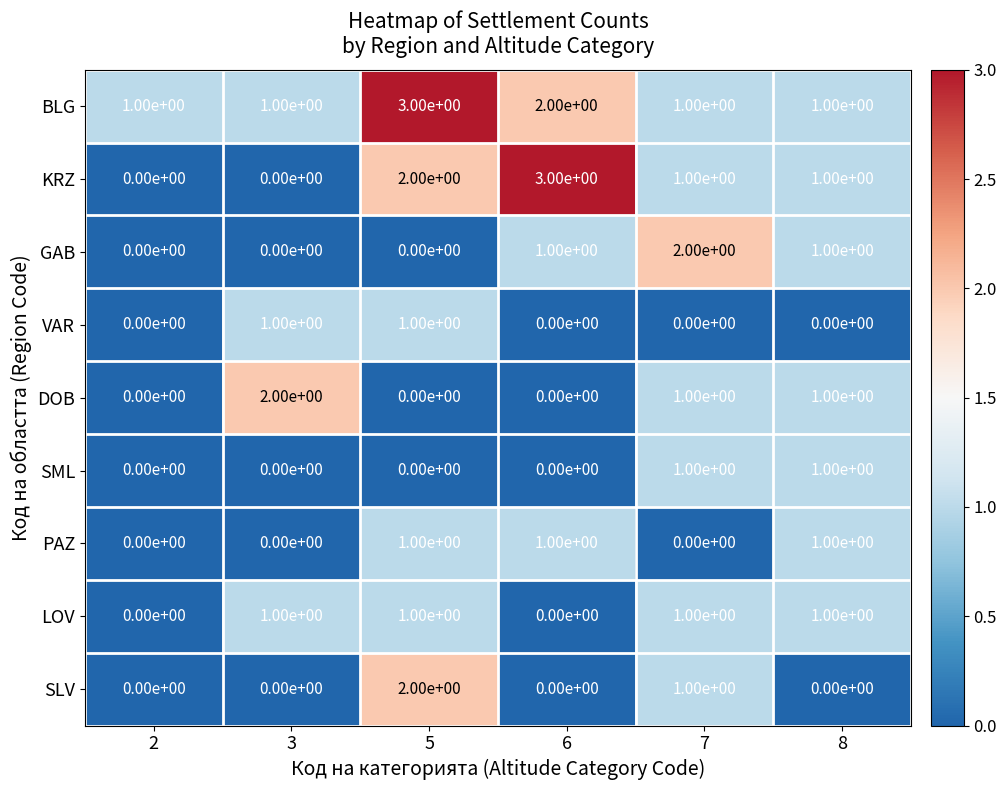

What is the greatest value displayed?

3